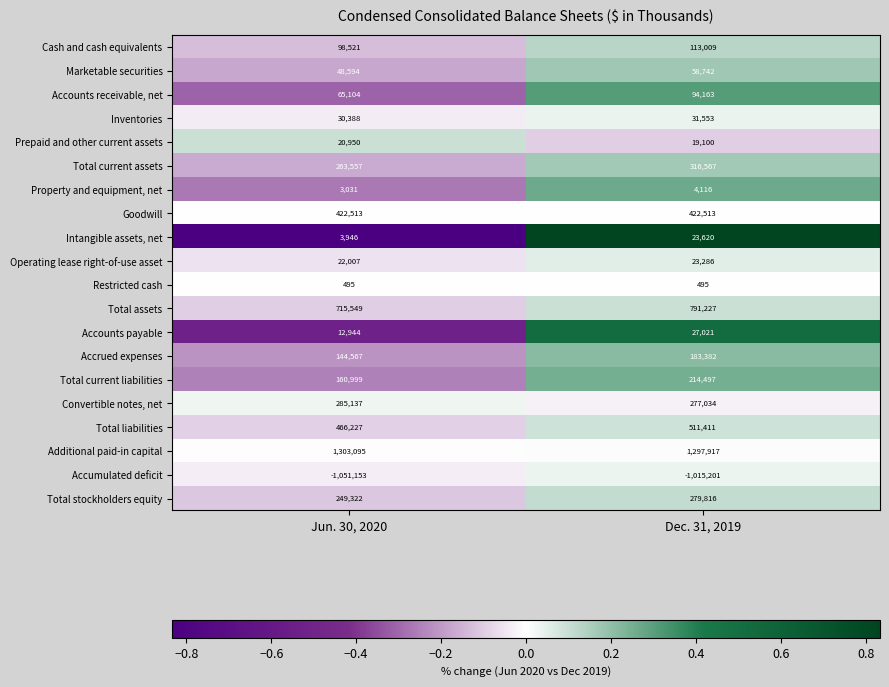

Count the number of categories in the chart.

2